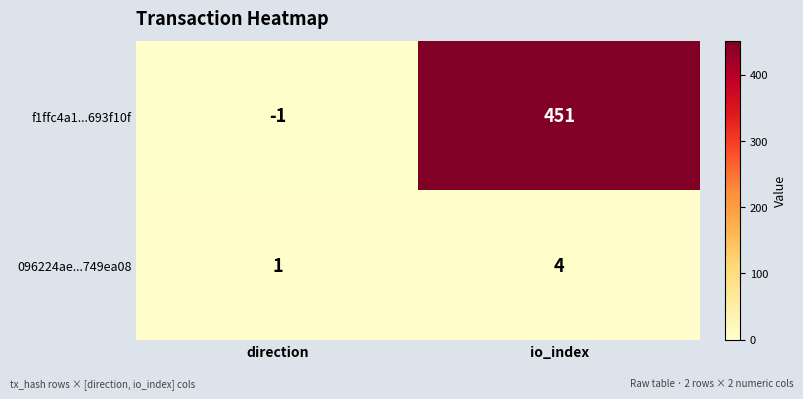

At which category is the sum across all series the highest?

io_index